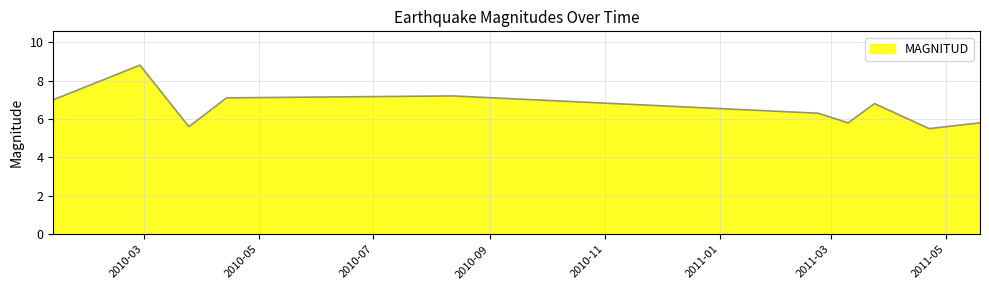

What is the greatest value displayed?

8.8